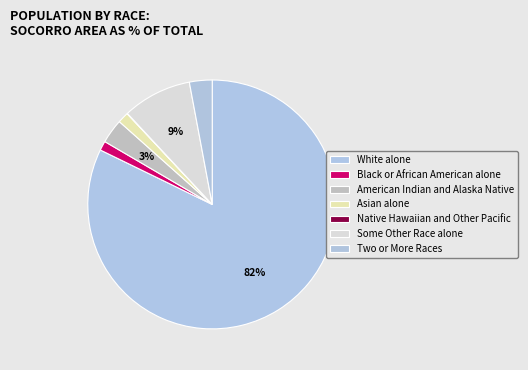

Do Black or African American alone and Native Hawaiian and Other Pacific together represent more than half of the pie?

No